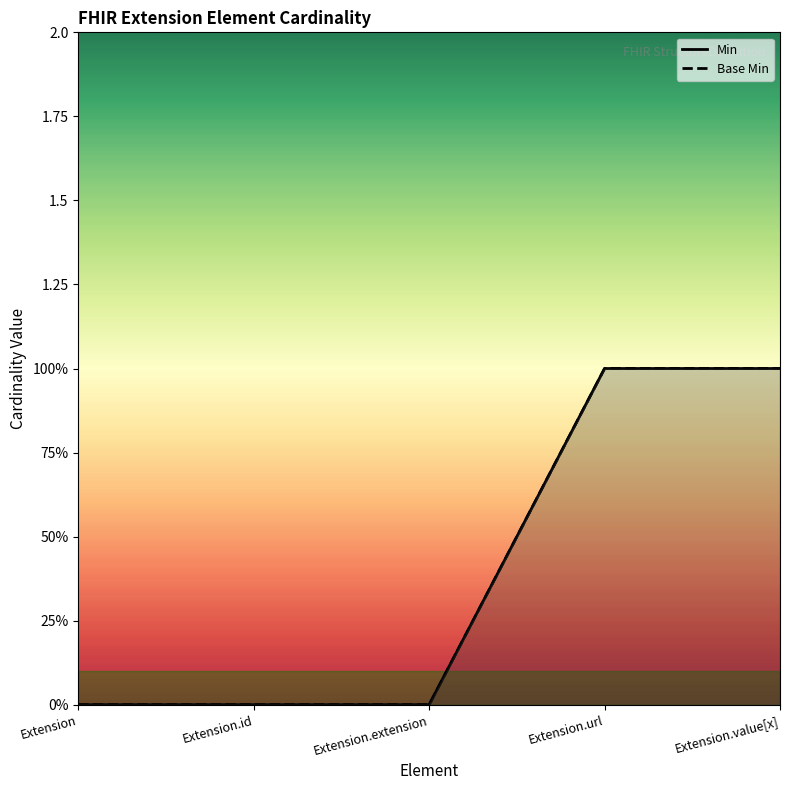

Is it true that Base Min equals -1 at Extension?

False